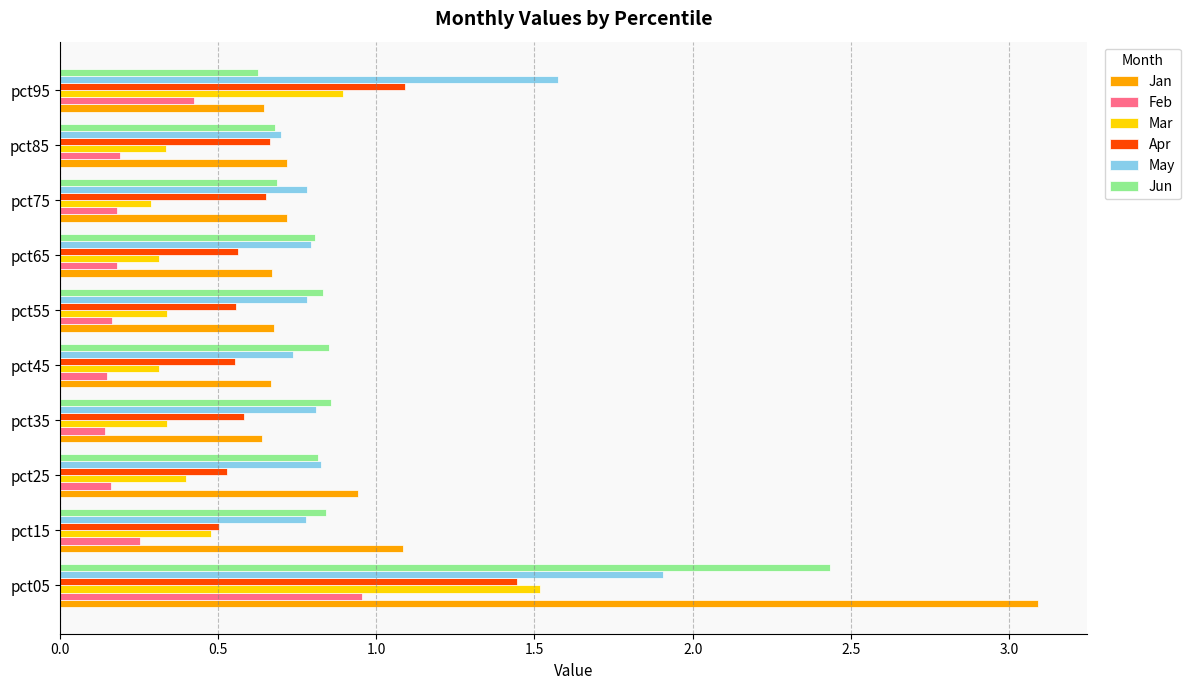

Count the May values in the range 0 to 1.

8